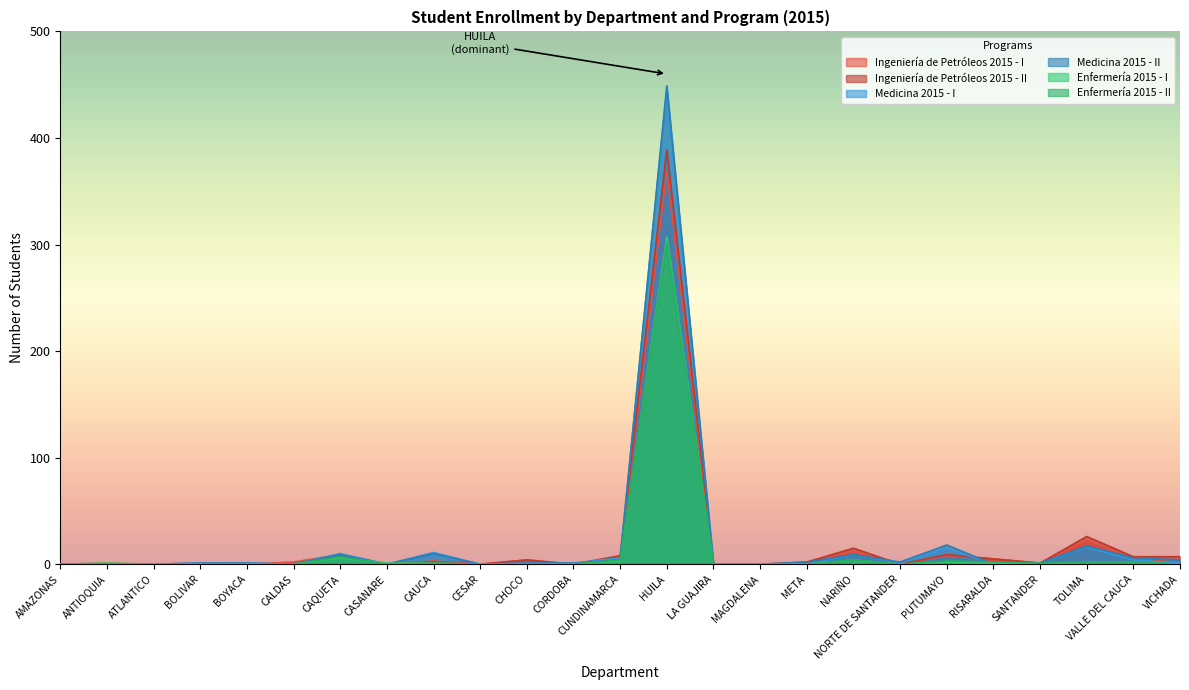

What is the total value across all series at ANTIOQUIA?

2